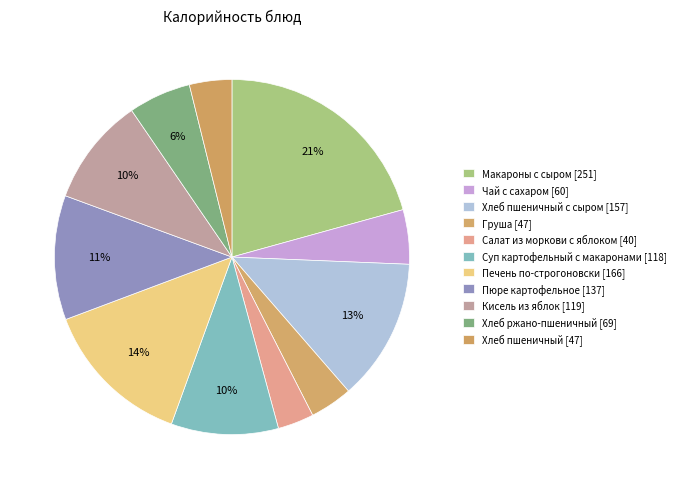

To the nearest percent, what is the average slice percentage?

9%